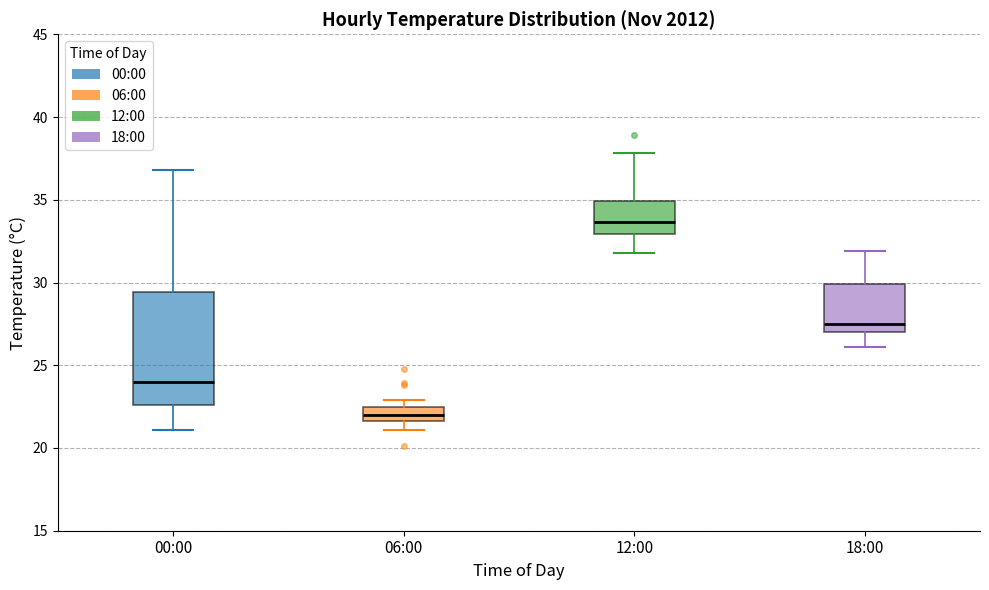

Reading left to right, transcribe this box plot: for each box, give where its median line is, the range the box spans, and where its two whiskers end, as read against the y-axis. The values are not printed on the chart, so give them approximately, as read against the axis.

00:00: median 24.0, box 22.5 to 29.5, whiskers 21.0 to 37.0
06:00: median 22.0, box 21.5 to 22.5, whiskers 21.0 to 23.0
12:00: median 33.5, box 33.0 to 35.0, whiskers 32.0 to 38.0
18:00: median 27.5, box 27.0 to 30.0, whiskers 26.0 to 32.0